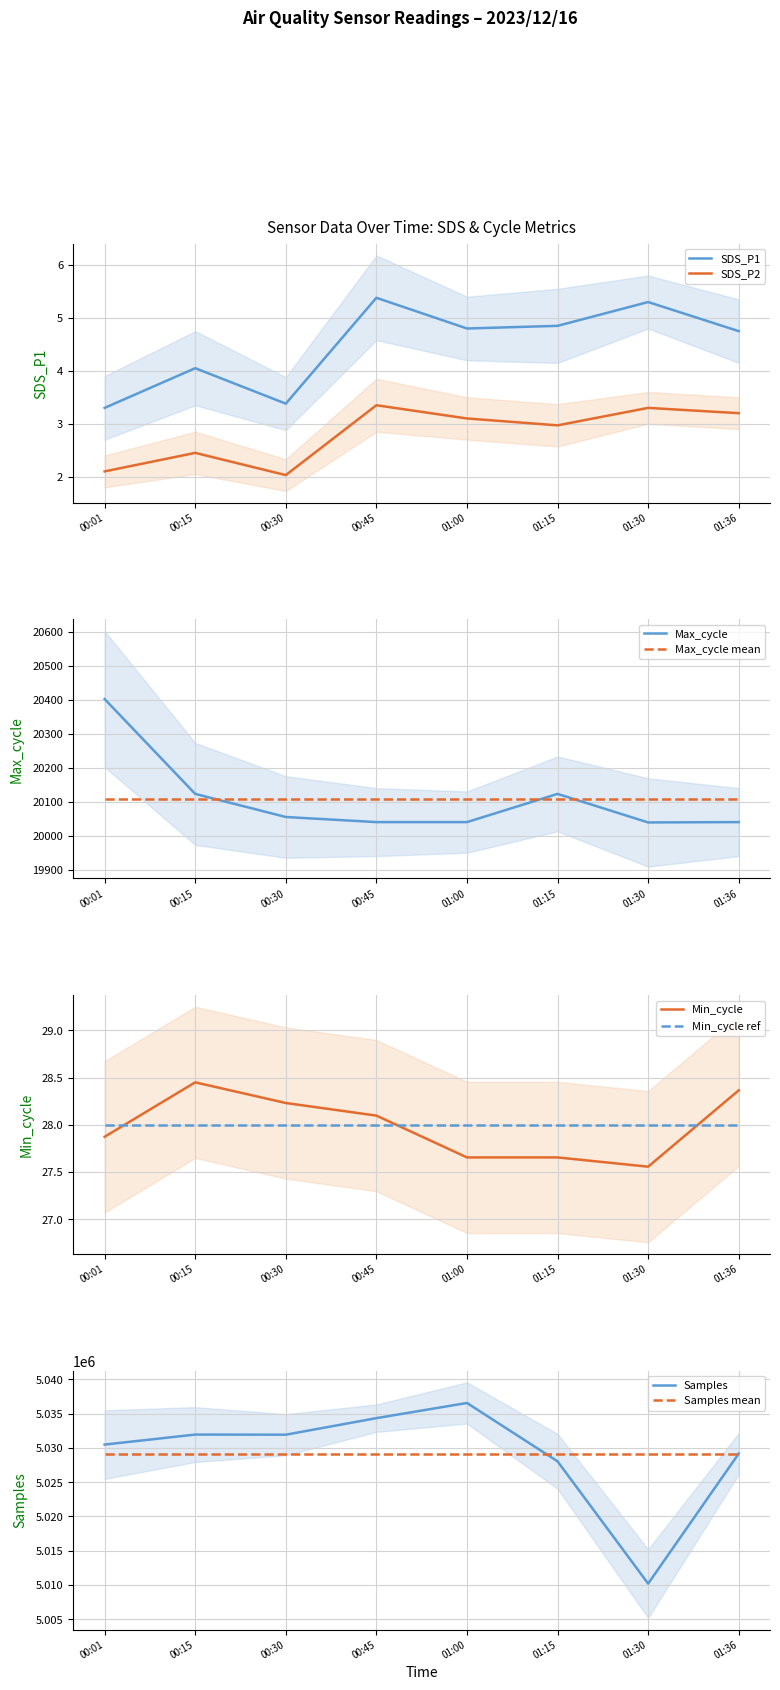

Is it true that SDS_P2 equals 1.4 at 01:36?

False